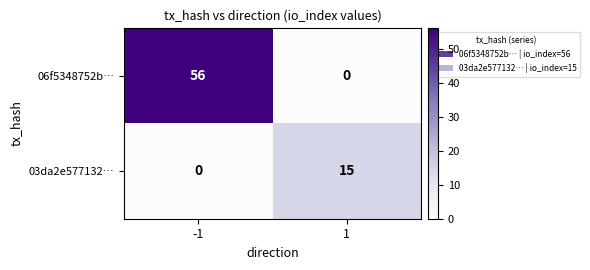

List the series in order of their peak value, highest first.

06f5348752b…, 03da2e577132…